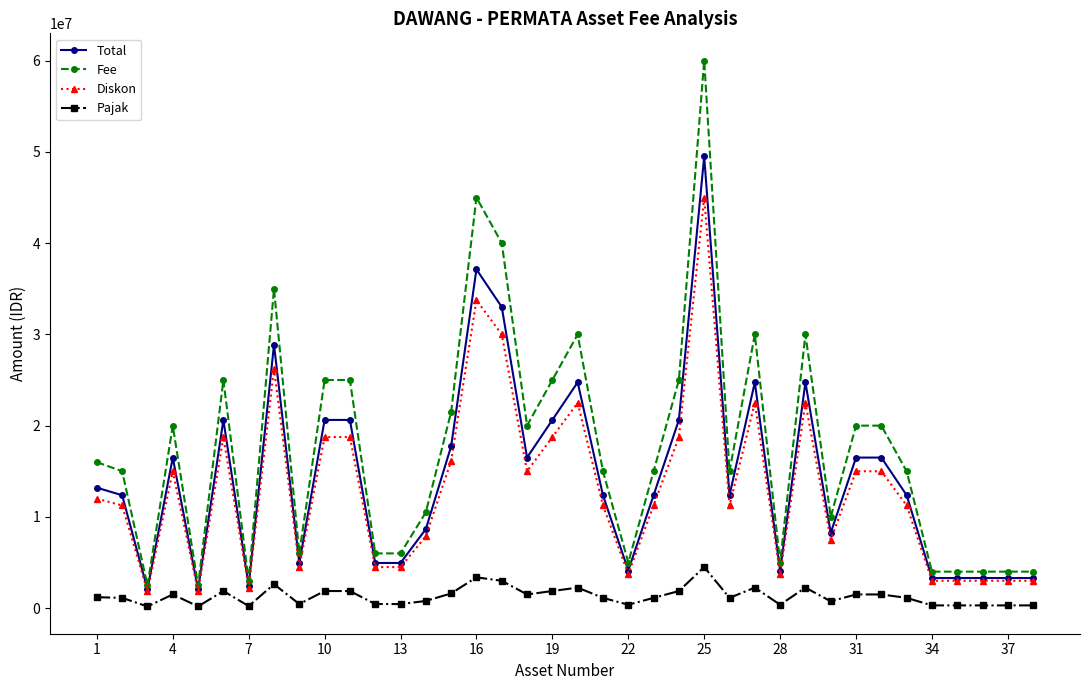

Which series has the largest total across all categories?

Fee